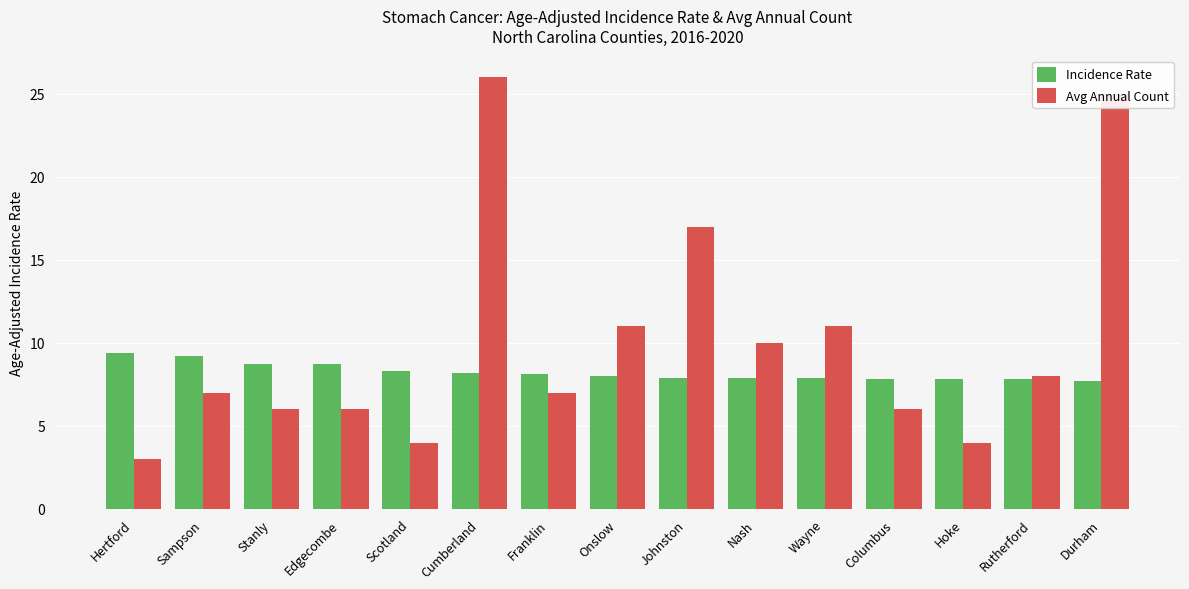

Where does the Incidence Rate series first go above 8?

Hertford